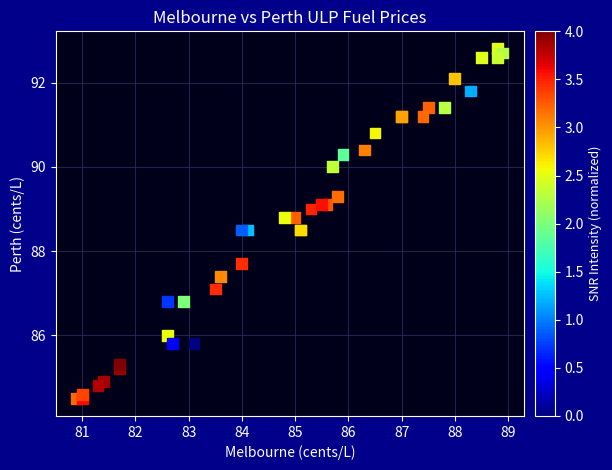

What Y value in the scatter plot is closest to 88?

87.7